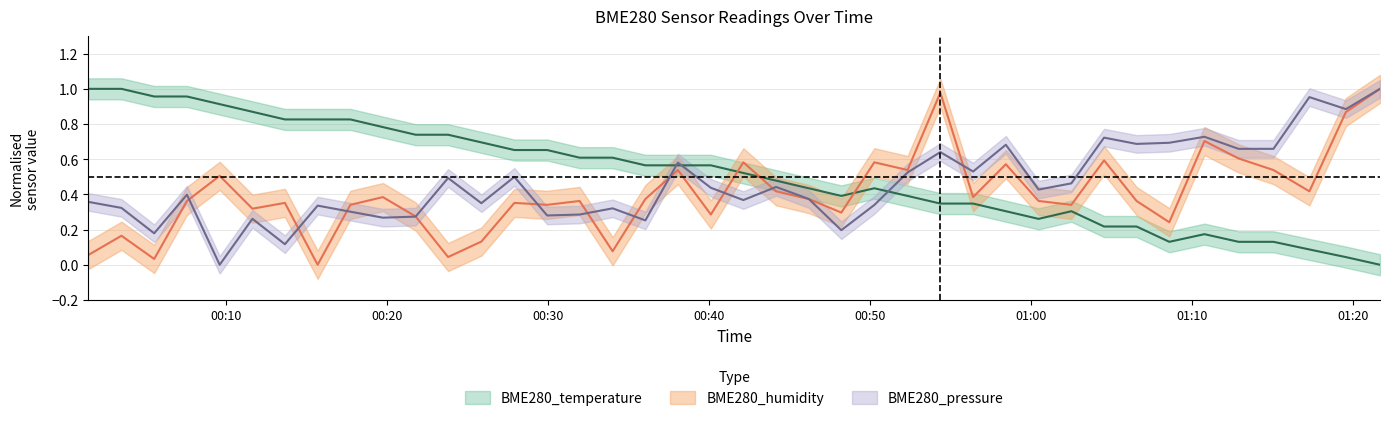

Between 2023/09/10 00:21:48 and 2023/09/10 01:15:04, which series saw the biggest shift?

BME280_temperature